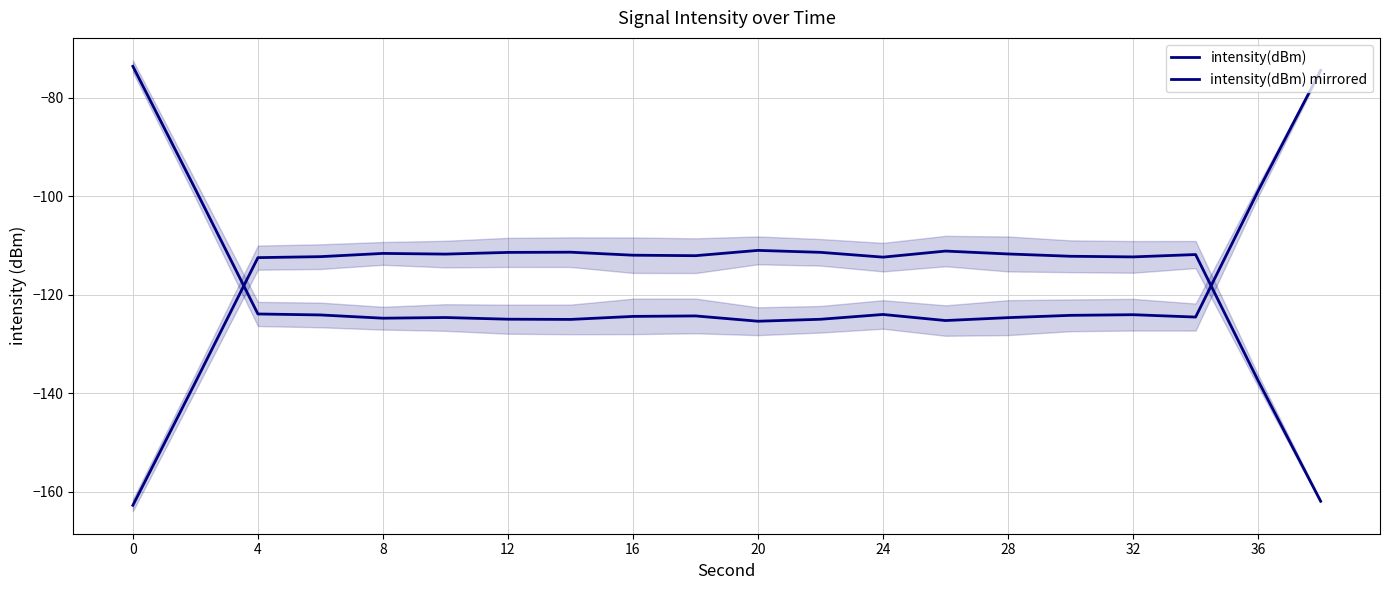

Which series has the largest total across all categories?

intensity(dBm)